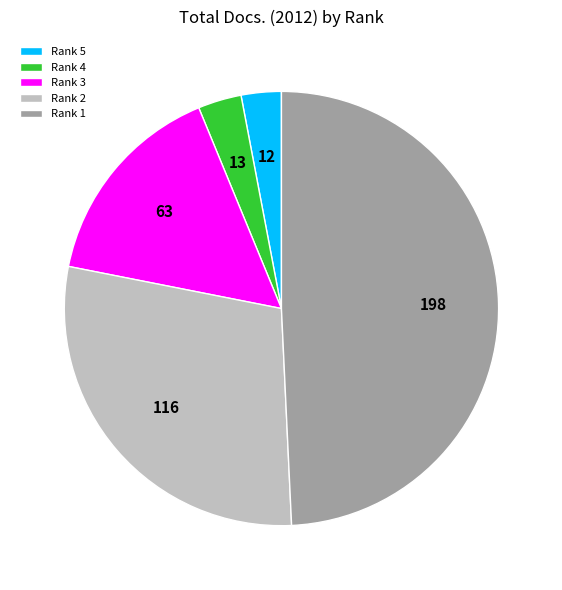

How many segments does this pie chart have?

5